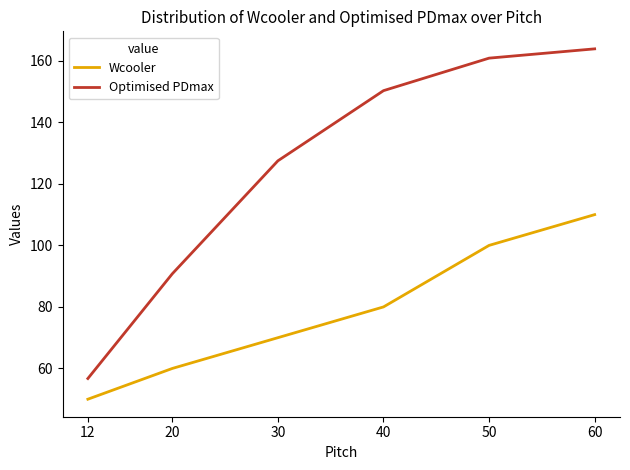

True or false: Wcooler and Optimised PDmax cross at least once.

False